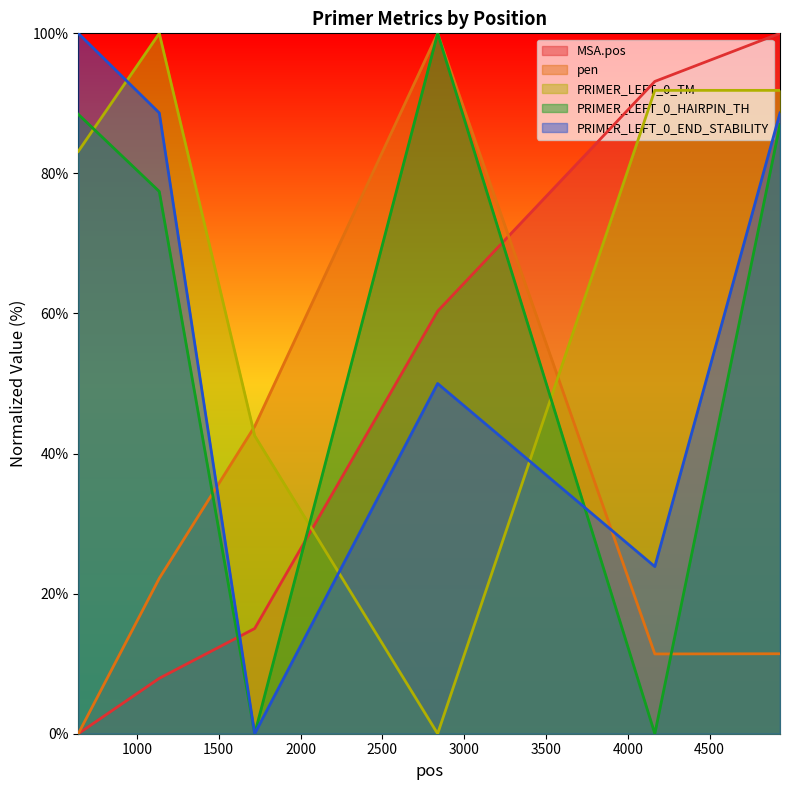

Between which two adjacent categories do PRIMER_LEFT_0_TM and PRIMER_LEFT_0_HAIRPIN_TH first intersect?

642 and 1137